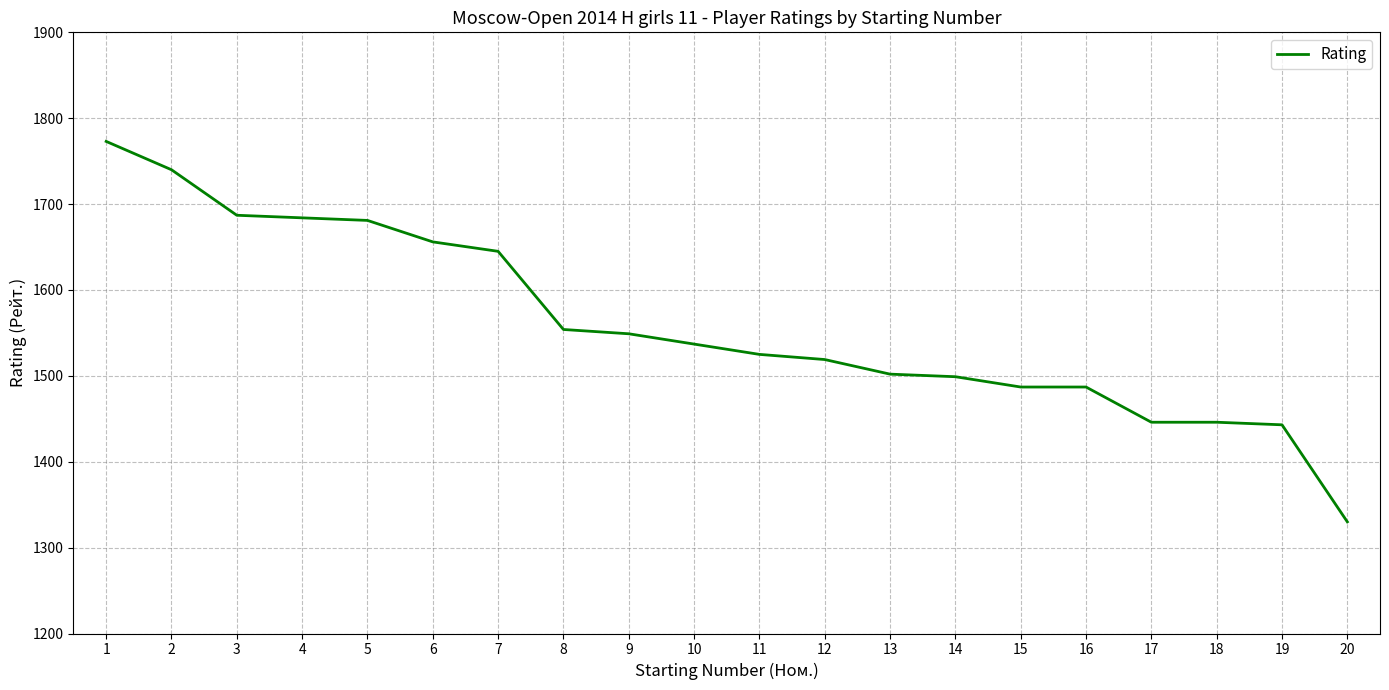

The value at 6 is 2680. True or false?

False